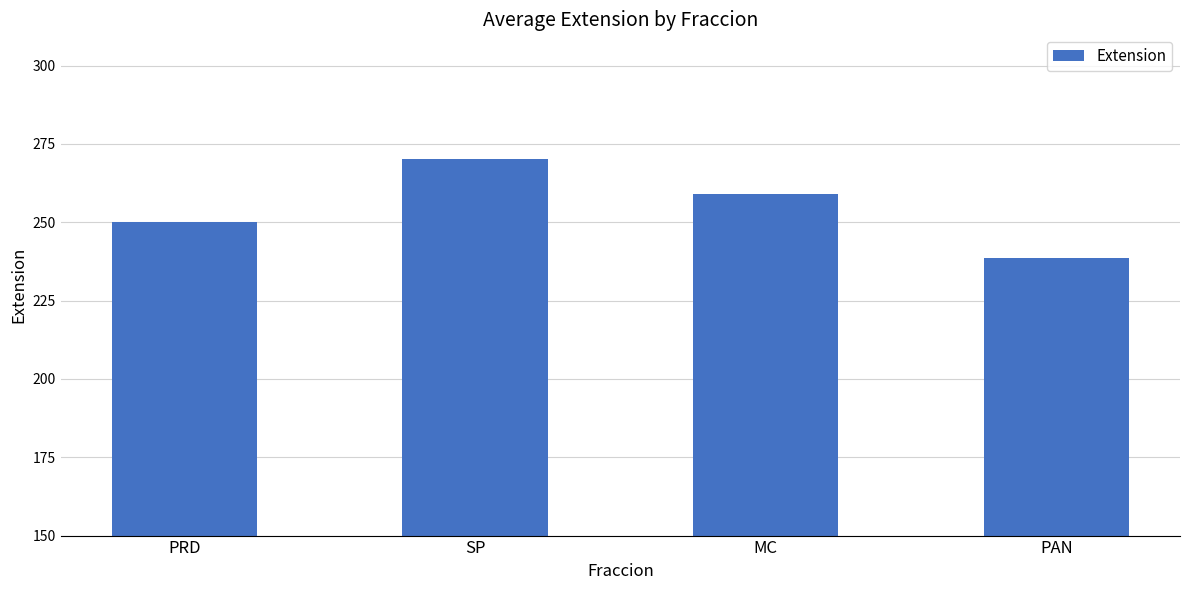

Between PAN and PRD, which is larger?

PRD